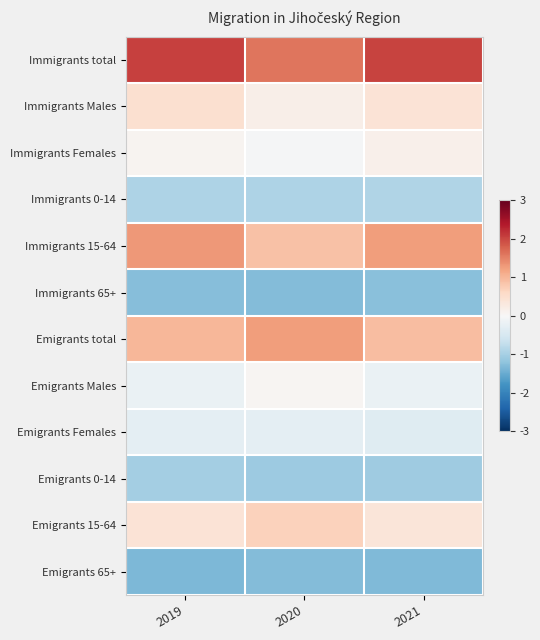

How many series are shown in this chart?

12